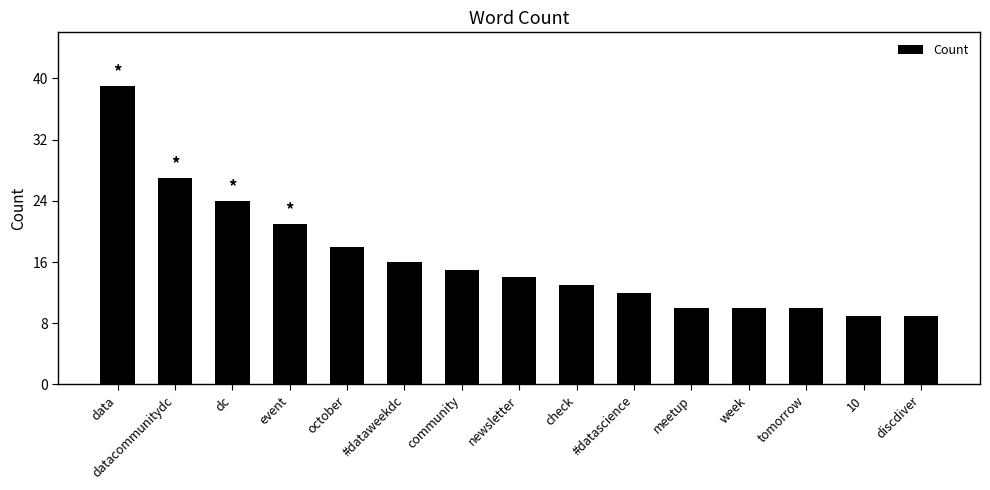

What is the difference between the values at check and dc?

11